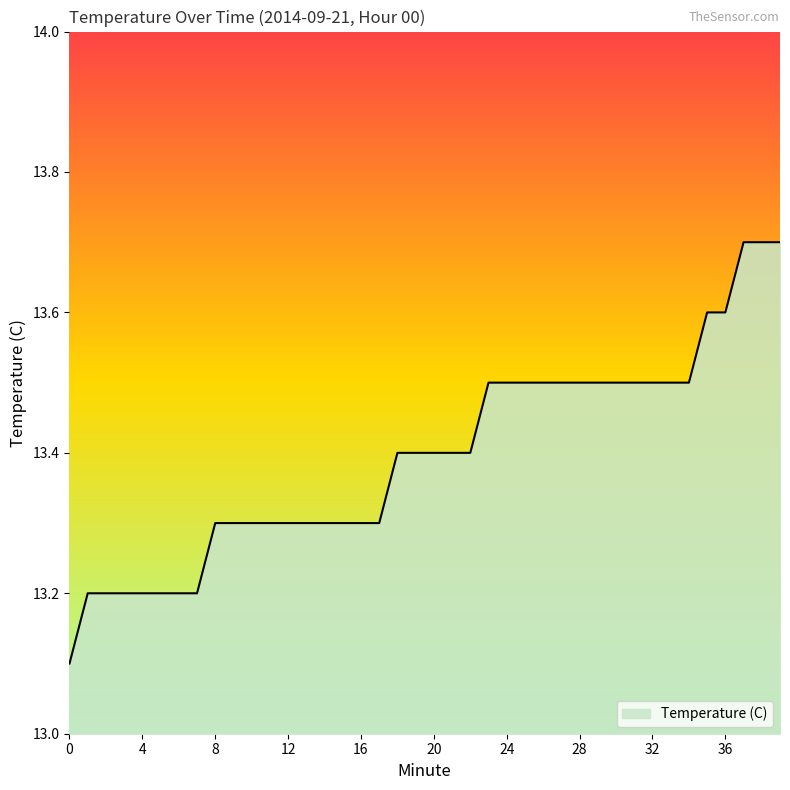

Count the number of data series in this chart.

1